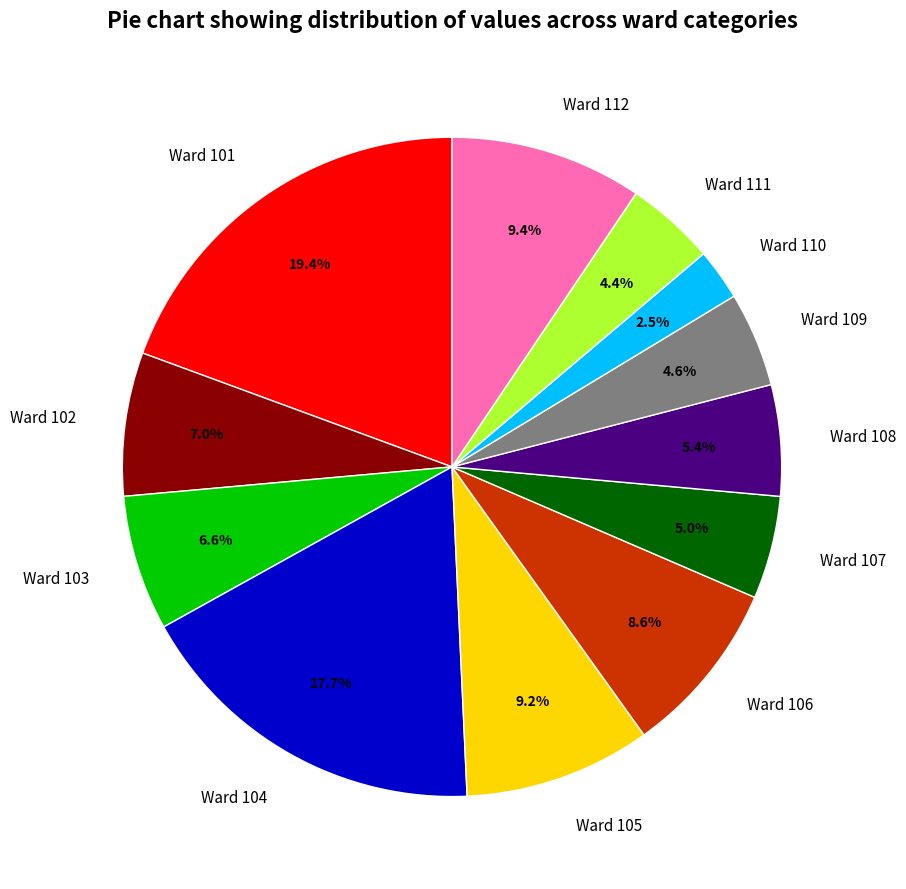

What percentage do Ward 101 and Ward 110 together represent?

21.9%